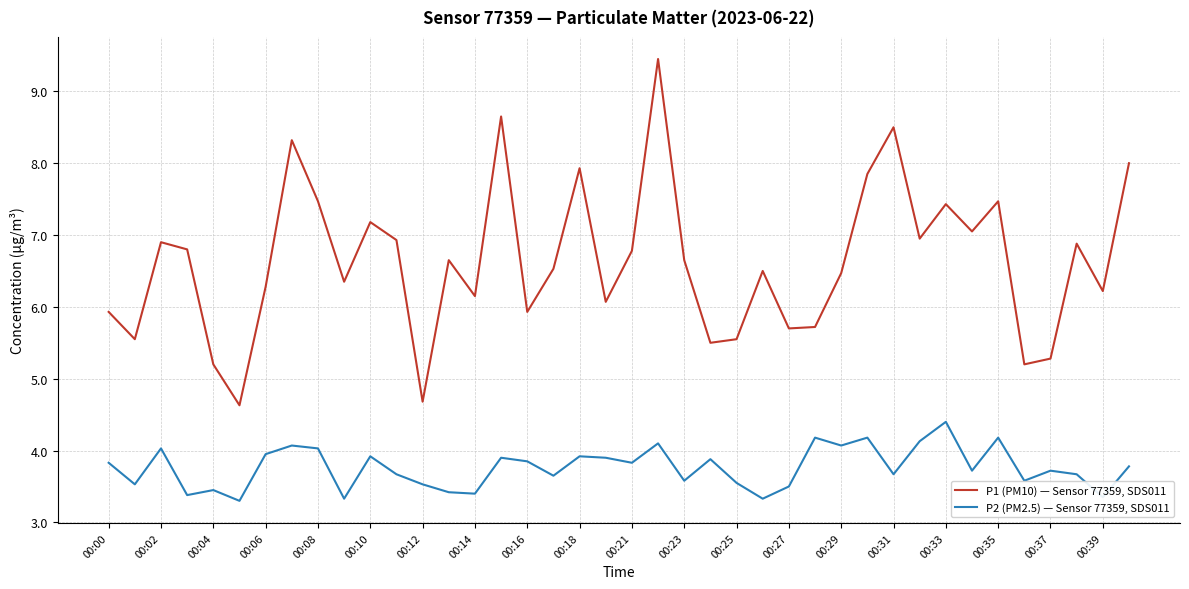

True or false: P1 (PM10) — Sensor 77359, SDS011 and P2 (PM2.5) — Sensor 77359, SDS011 cross at least once.

False